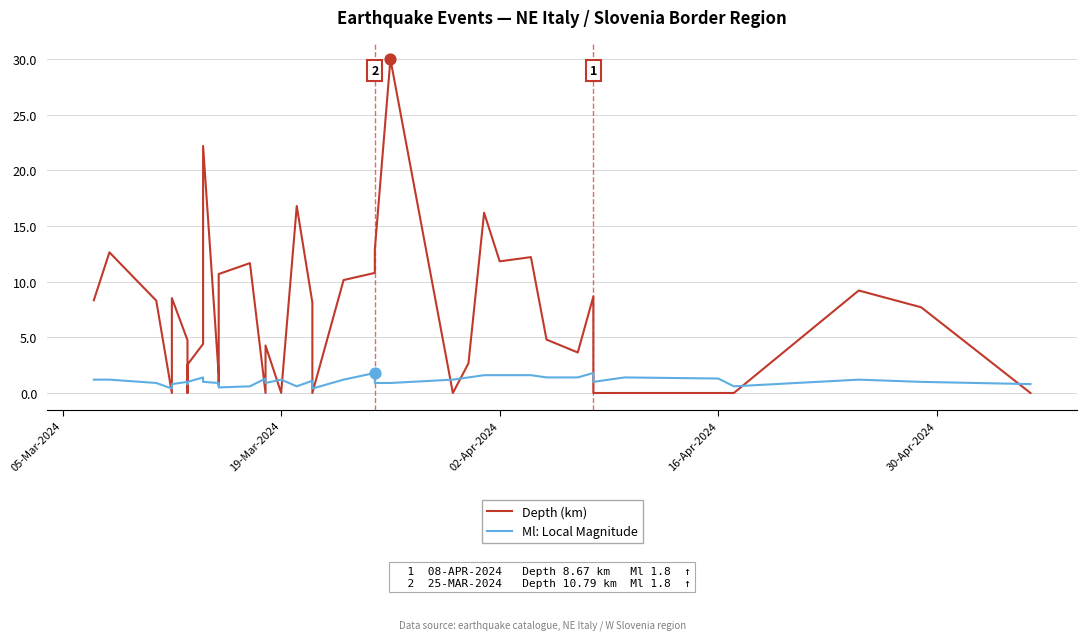

What are all the series names shown in the legend?

Depth (km), Ml: Local Magnitude